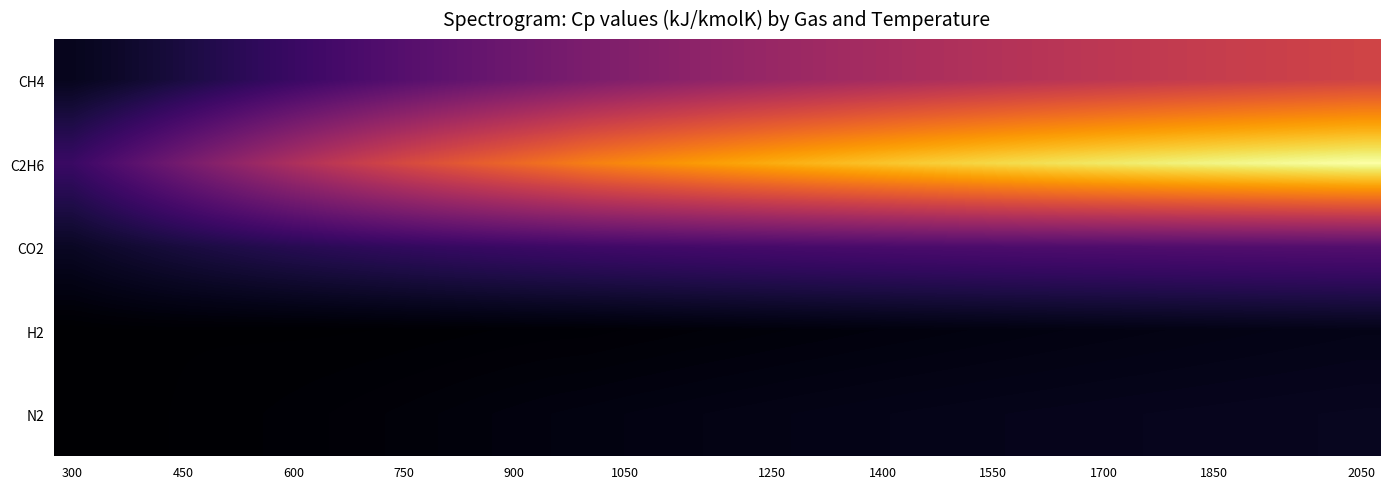

At how many categories does at least one series exceed 89?

30